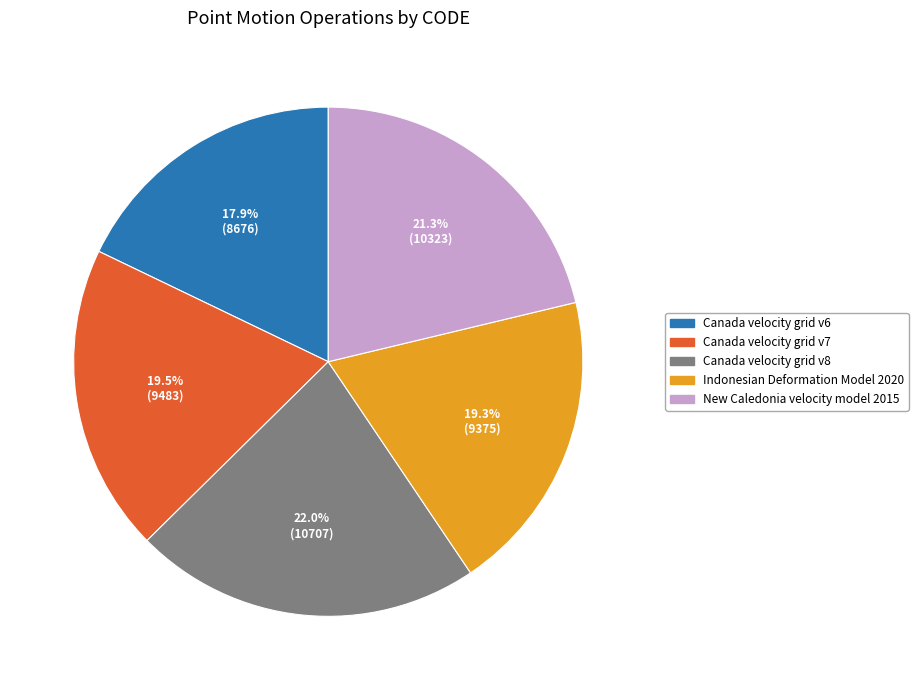

Approximately how many times larger is the value at New Caledonia velocity model 2015 compared to Canada velocity grid v8?

1.0